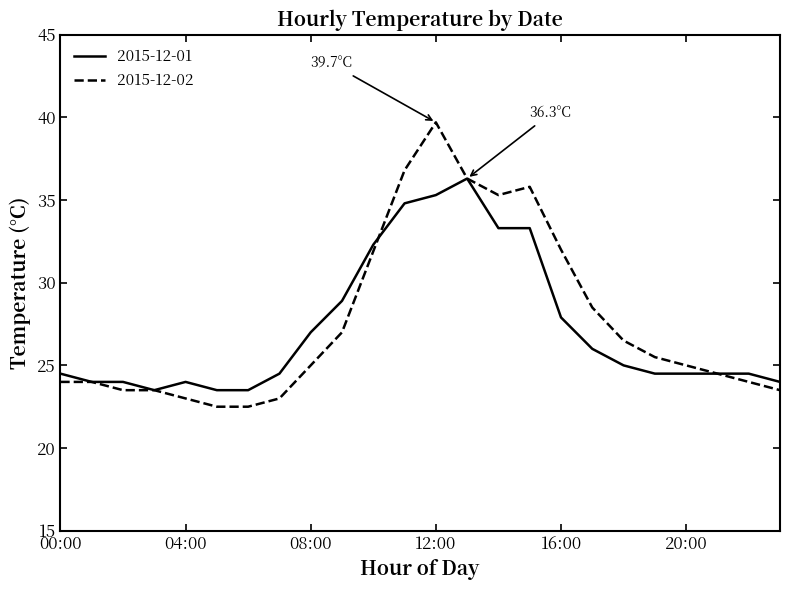

What is the minimum value shown in the chart?

22.5